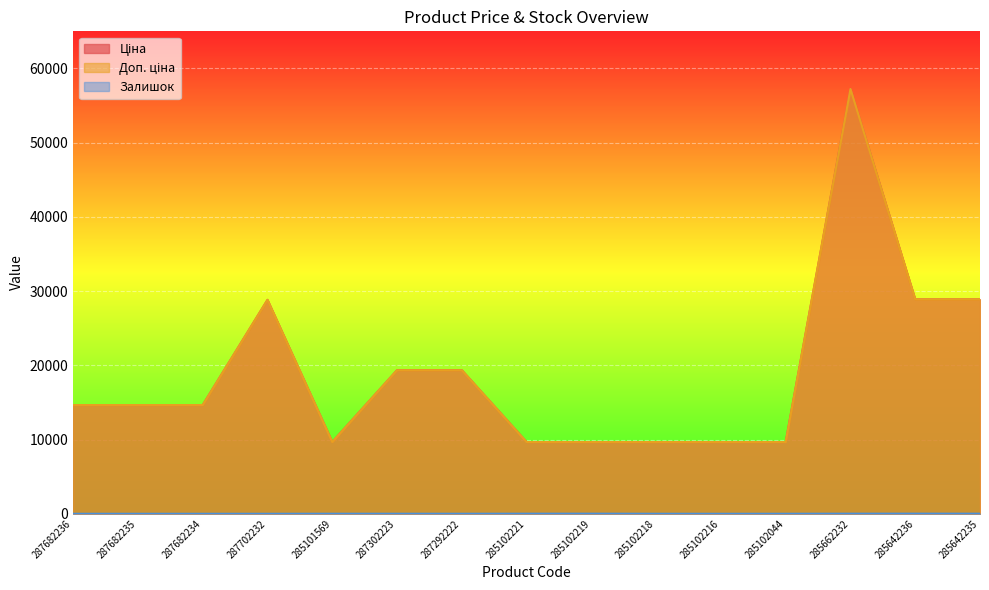

What is the sum of all Ціна values?

284460.7